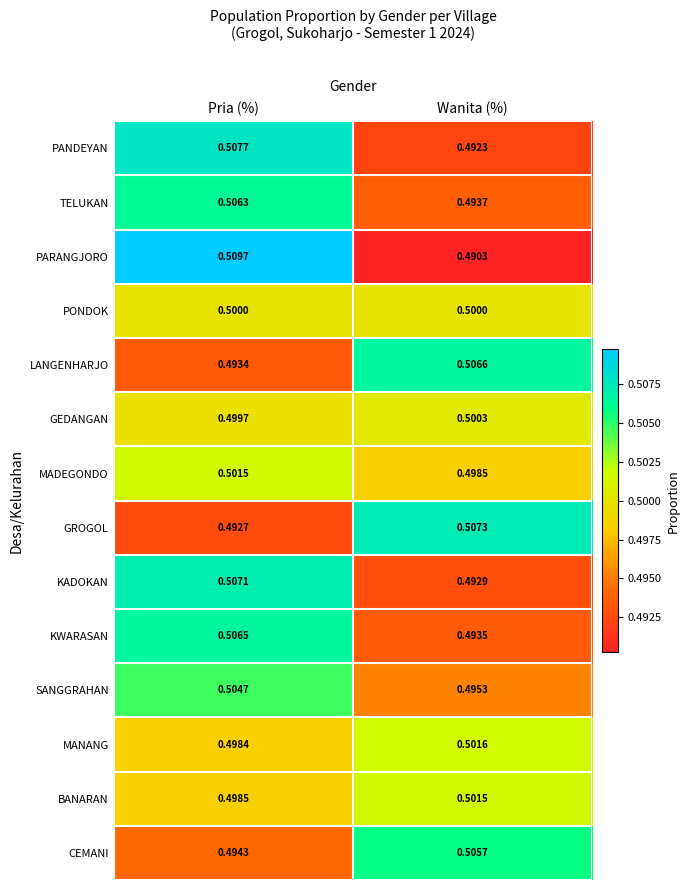

At which label is SANGGRAHAN closest to 0?

Wanita (%)